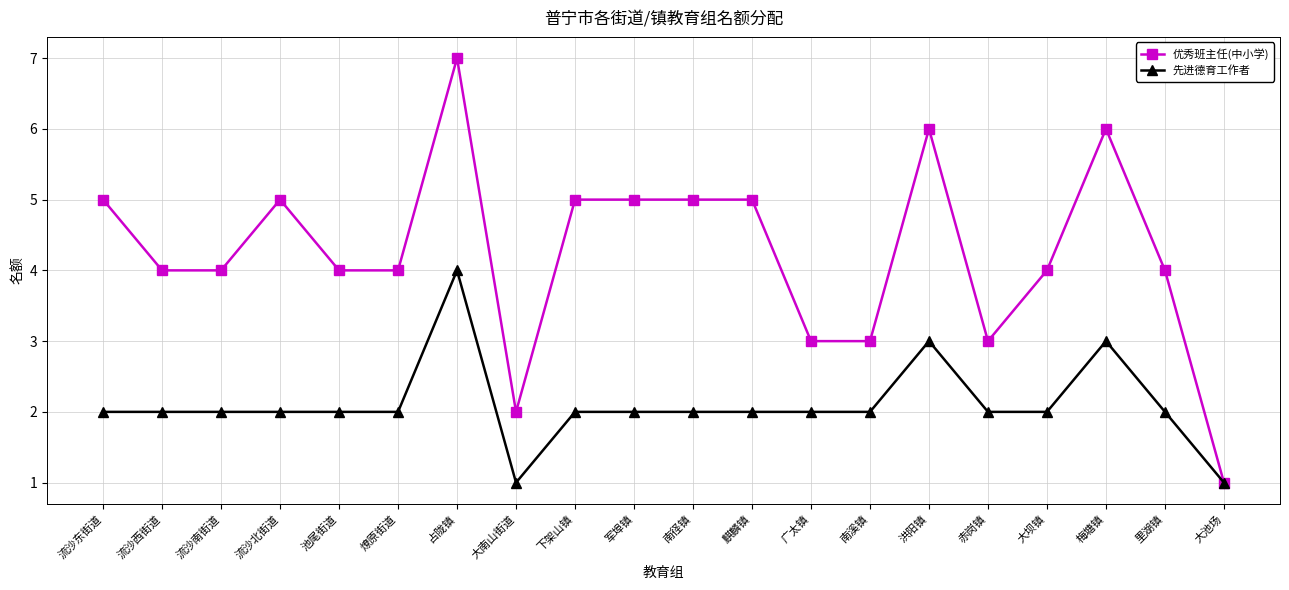

Rank the series by their maximum value, from highest to lowest.

优秀班主任(中小学), 先进德育工作者